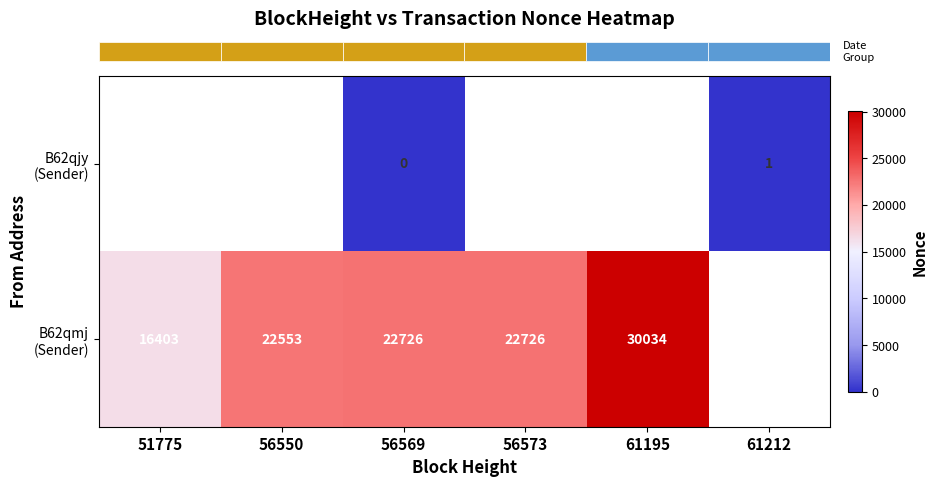

The value of row_0 at 56569 is nan. True or false?

False